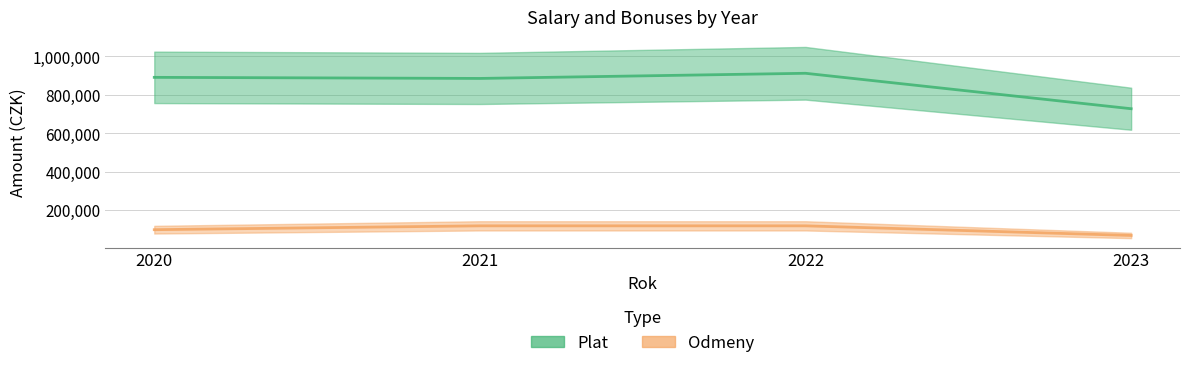

Reading right to left, what are all the values shown in this chart?

Plat: 2023=728489	2022=912673	2021=885892	2020=891523
Odmeny: 2023=70000	2022=120000	2021=120000	2020=100000